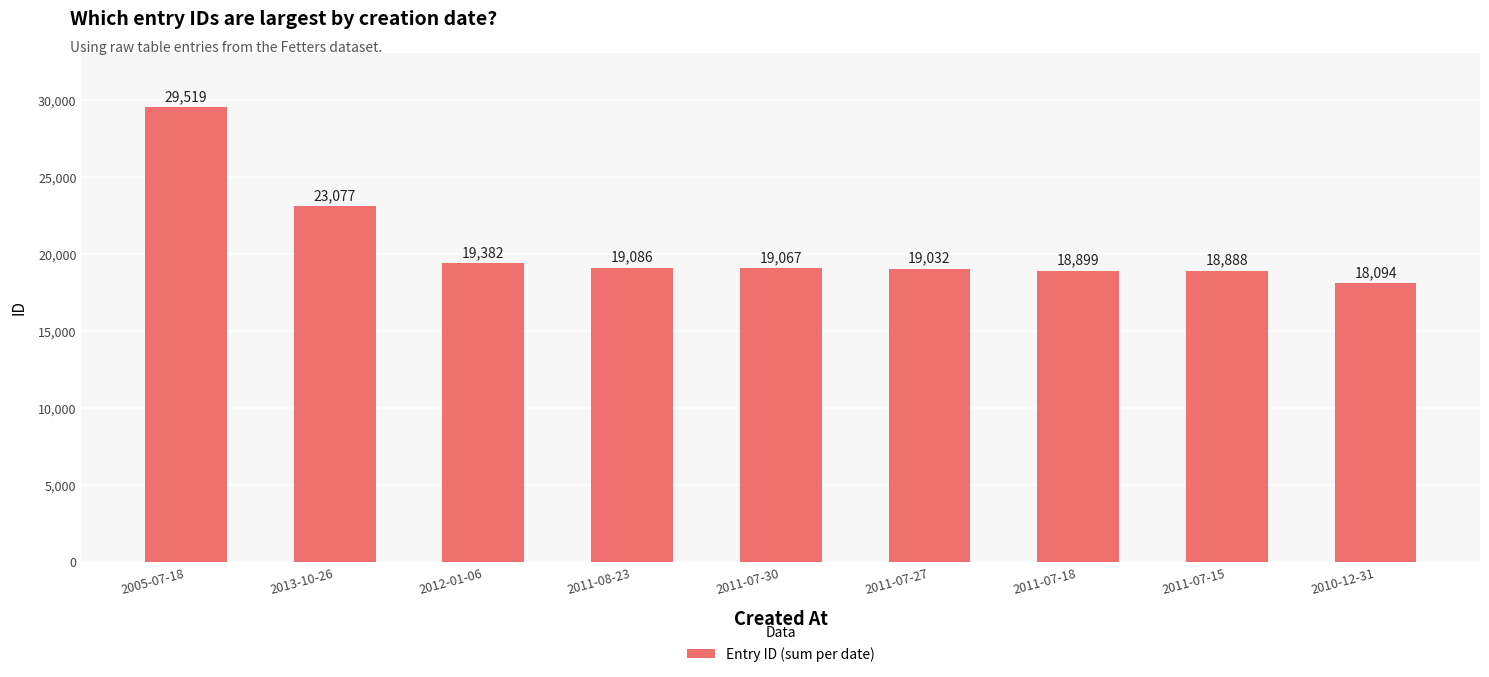

Which label corresponds to the largest value in the chart?

2005-07-18